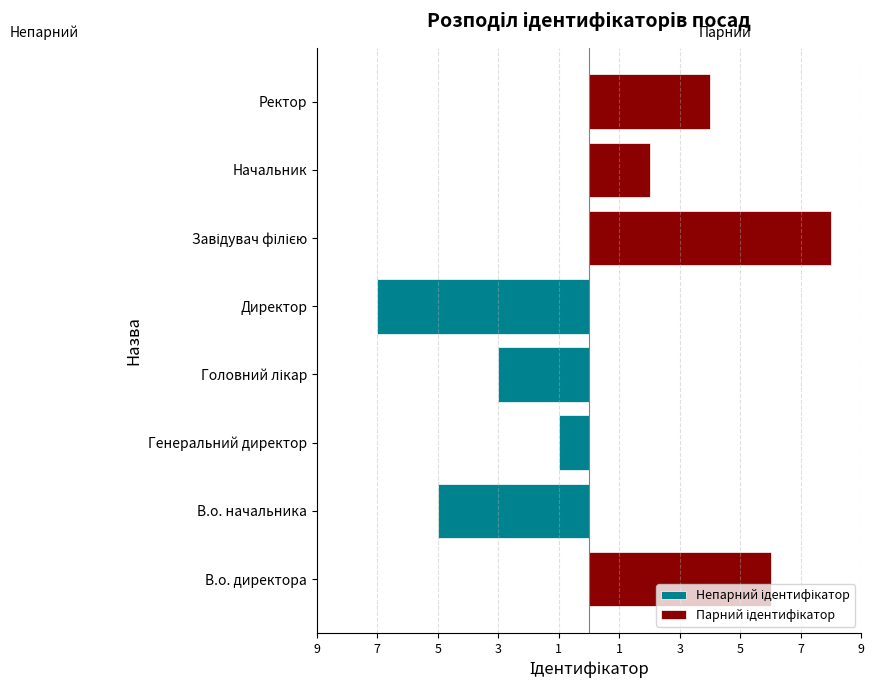

What is the difference between the Непарний ідентифікатор values at Завідувач філією and В.о. начальника?

5